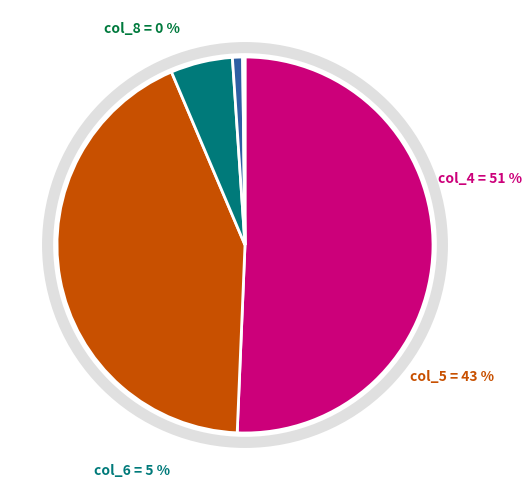

How many segments does this pie chart have?

5